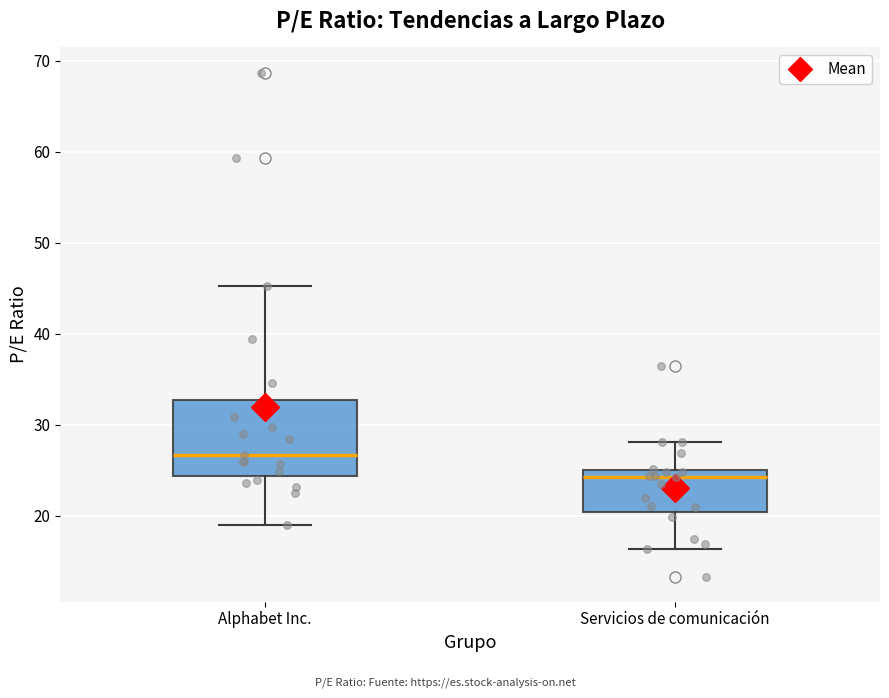

Reading left to right, read every box against the y-axis: the position of its median line, the range the box covers, and the ends of its whiskers. The values are not printed on the chart, so give them approximately, as read against the axis.

Alphabet Inc.: median 27, box 24 to 33, whiskers 19 to 45
Servicios de comunicación: median 24, box 20 to 25, whiskers 16 to 28